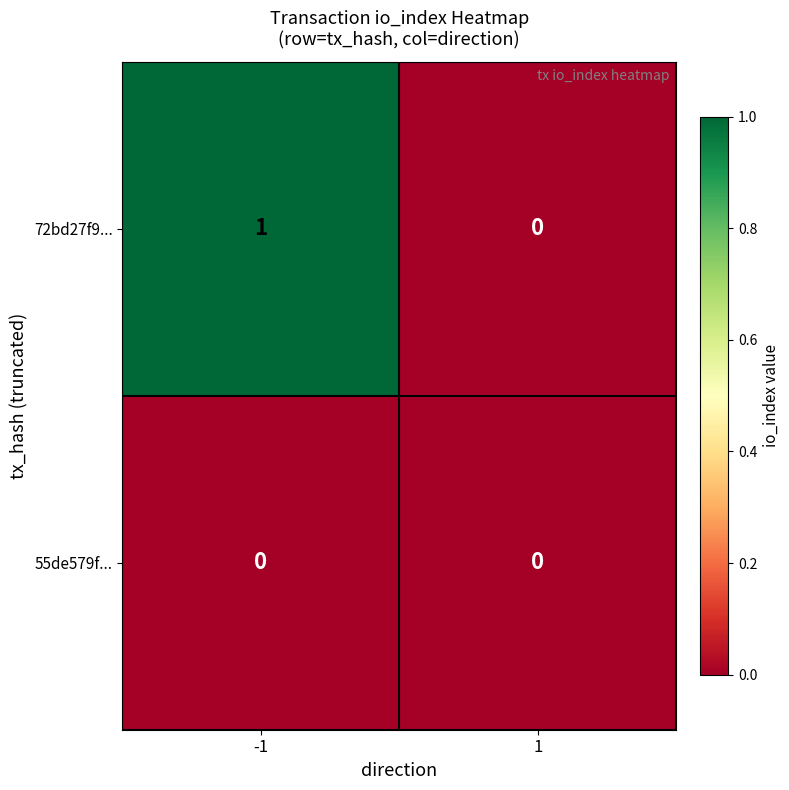

Count the number of data series in this chart.

2